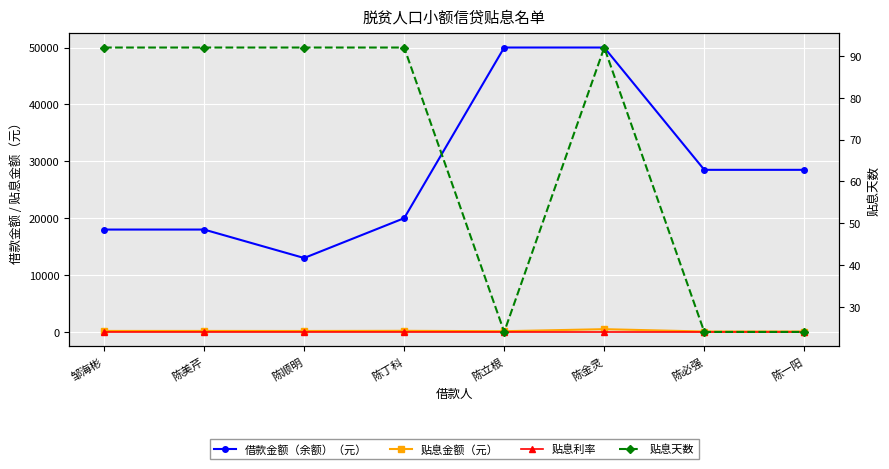

Read the 贴息金额（元） value at 陈一阳.

72.2